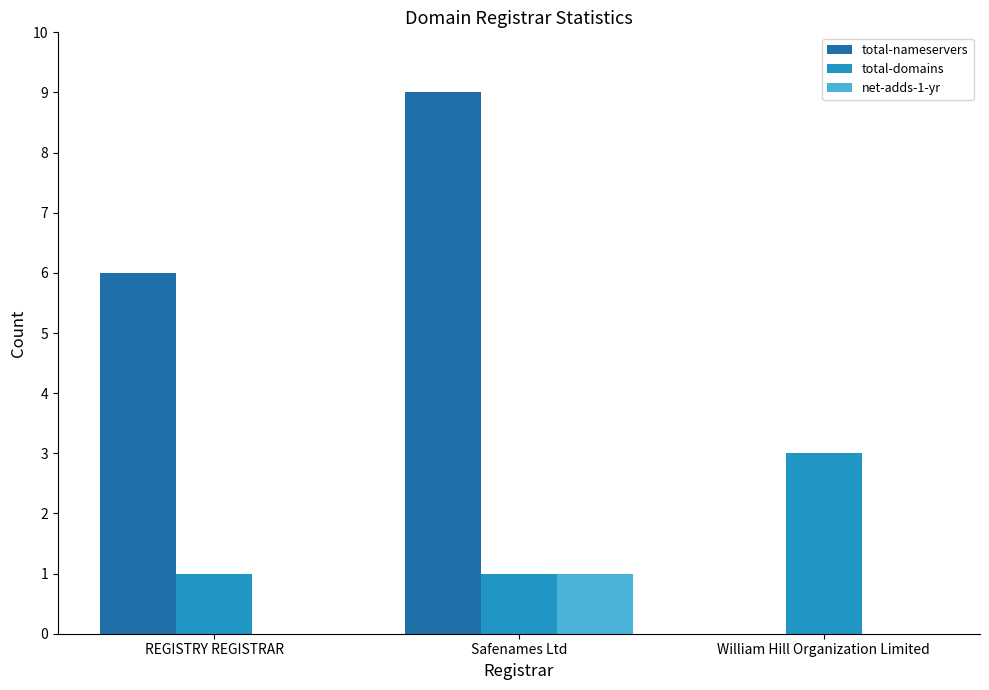

Reading right to left, list all the values displayed in this chart.

total-nameservers: William Hill Organization Limited=0	Safenames Ltd=9	REGISTRY REGISTRAR=6
total-domains: William Hill Organization Limited=3	Safenames Ltd=1	REGISTRY REGISTRAR=1
net-adds-1-yr: William Hill Organization Limited=0	Safenames Ltd=1	REGISTRY REGISTRAR=0